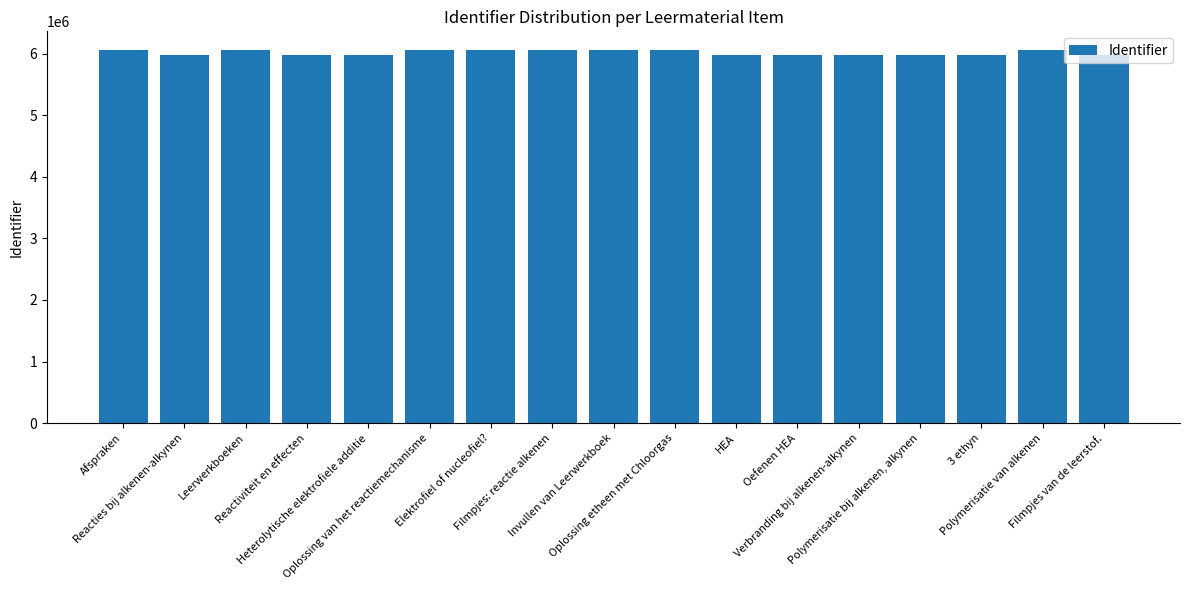

What is the greatest value displayed?

6057092